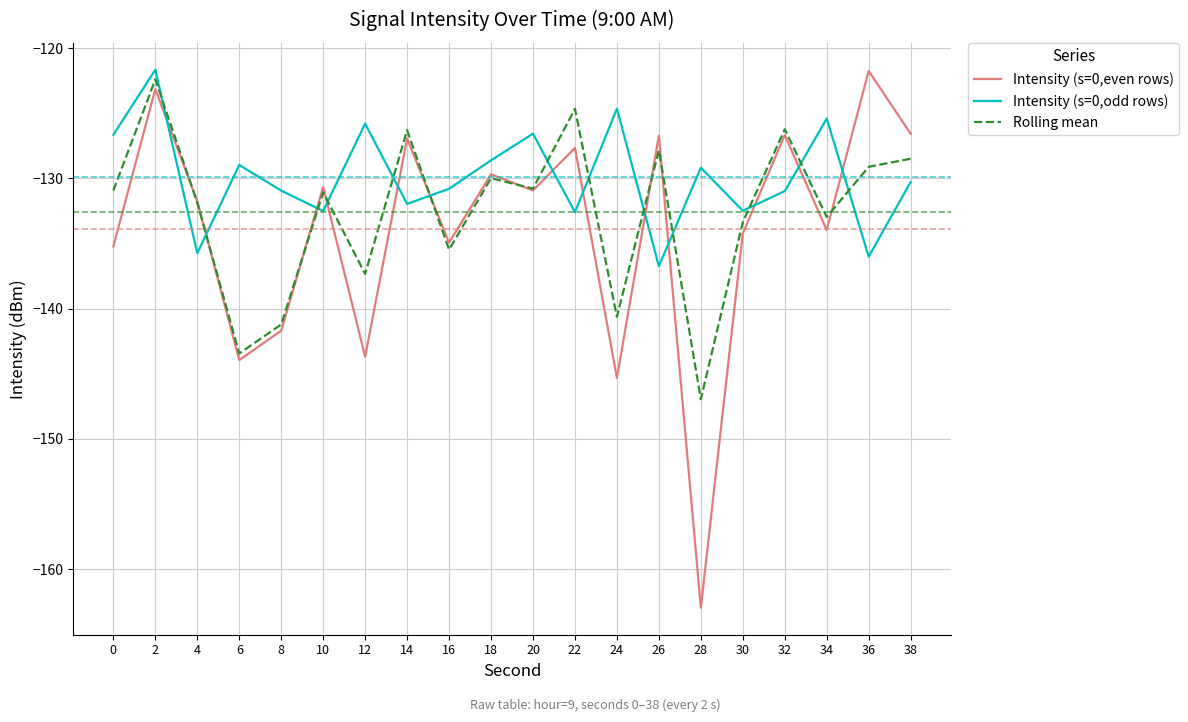

Rank the series at 36 from highest to lowest value.

Intensity (s=0,even rows), Rolling mean, Intensity (s=0,odd rows)